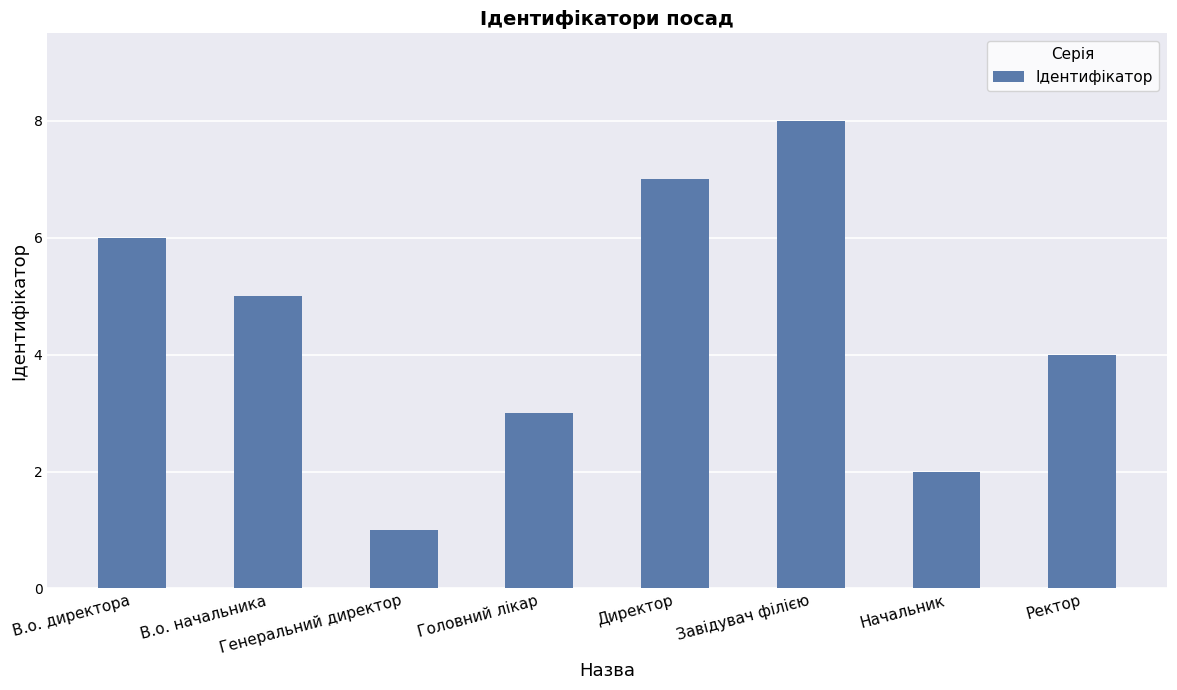

Count the number of data series in this chart.

1